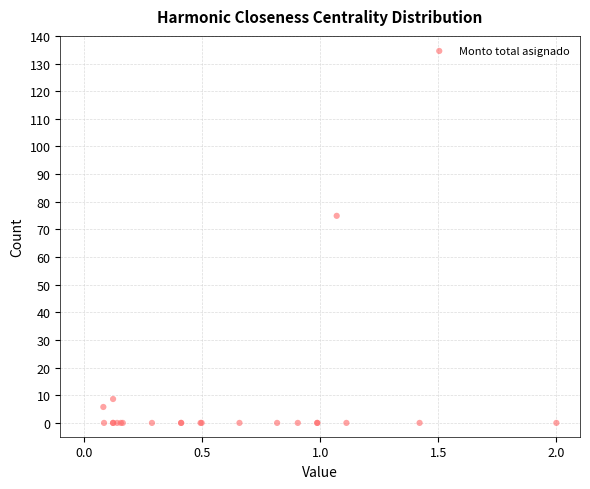

What Y value in the scatter plot is closest to 37?

8.6